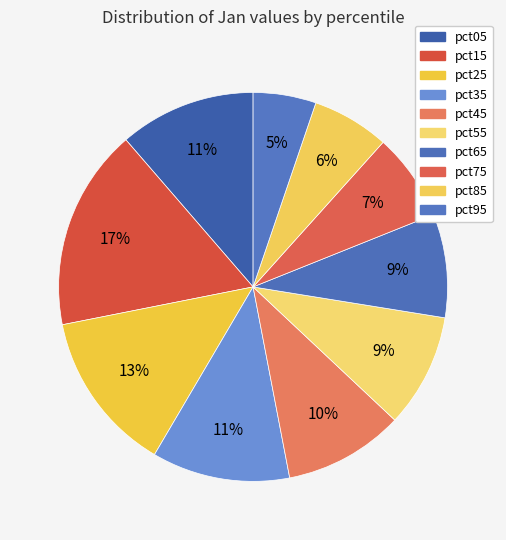

Is there a majority slice in this chart?

No